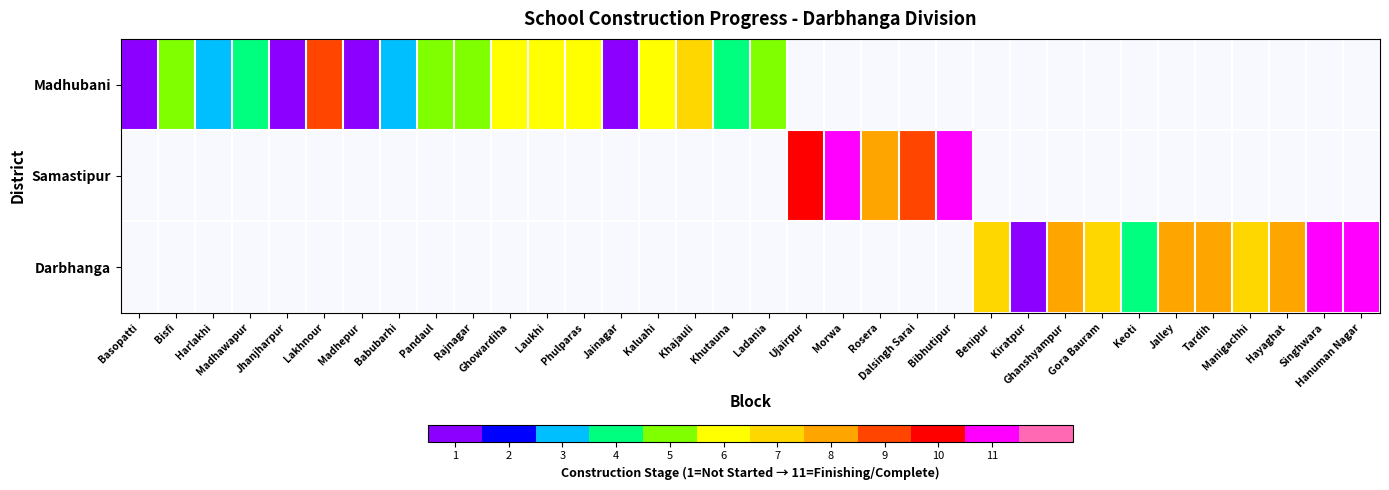

What value does the Madhubani series have at Madhawapur?

4.0